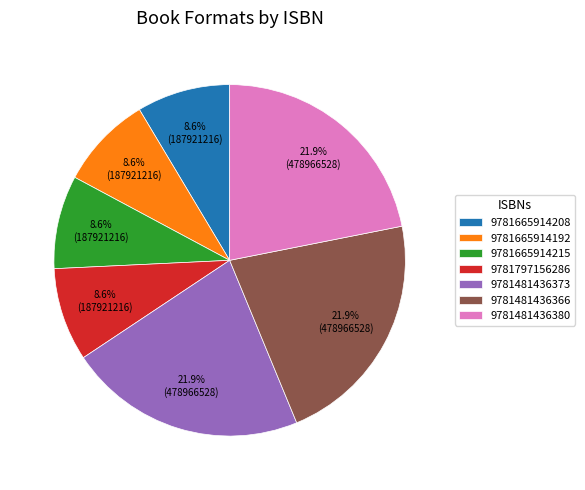

Is there any slice that represents more than half of the pie?

No